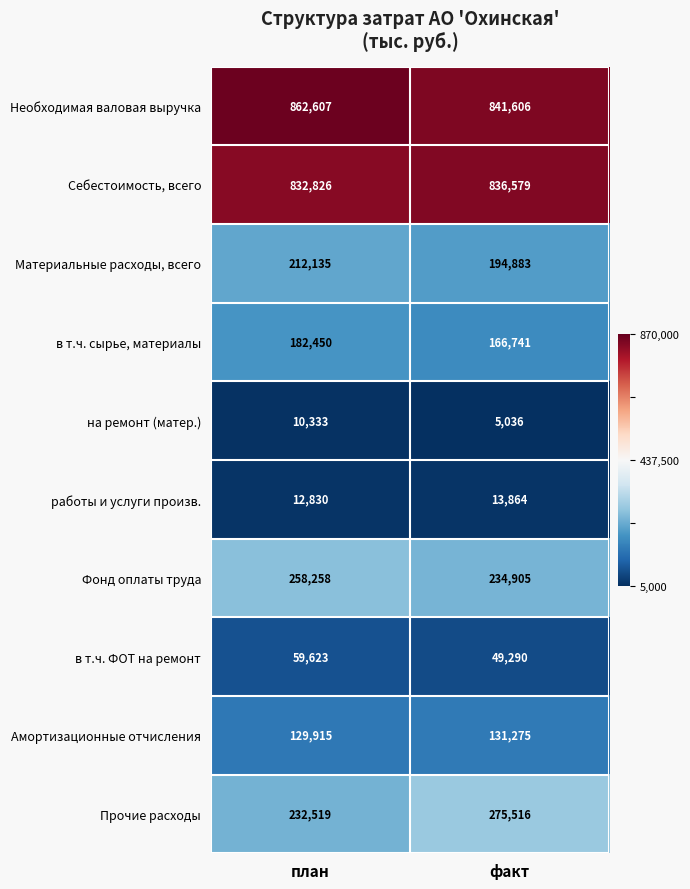

At which label does Необходимая валовая выручка reach its peak?

план